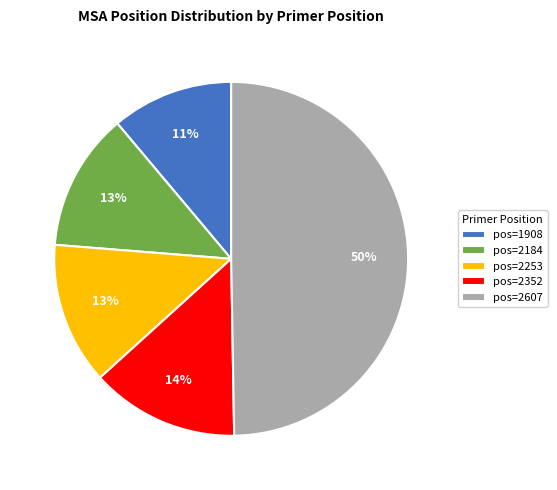

To the nearest percent, what percentage of the pie is pos=2253?

13%